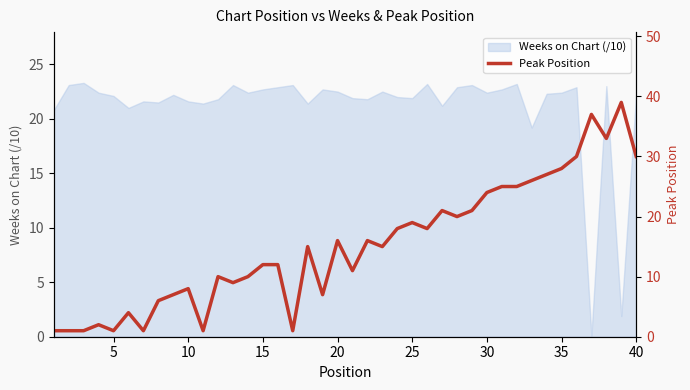

The Weeks on Chart (/10) series shows 40.1 at 15. True or false?

False